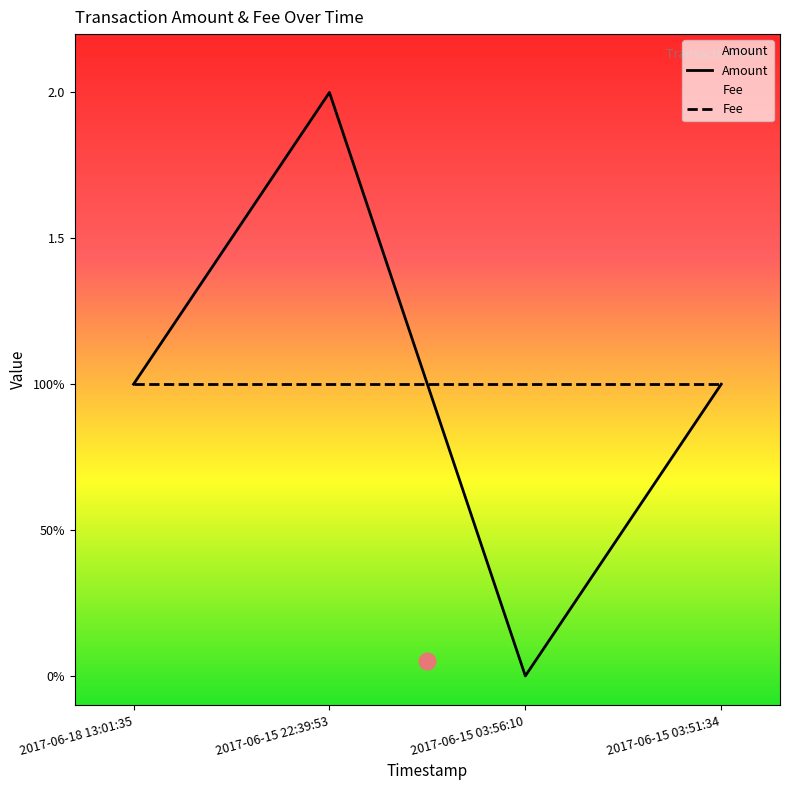

Which category has the lowest value in the Fee series?

2017-06-18 13:01:35